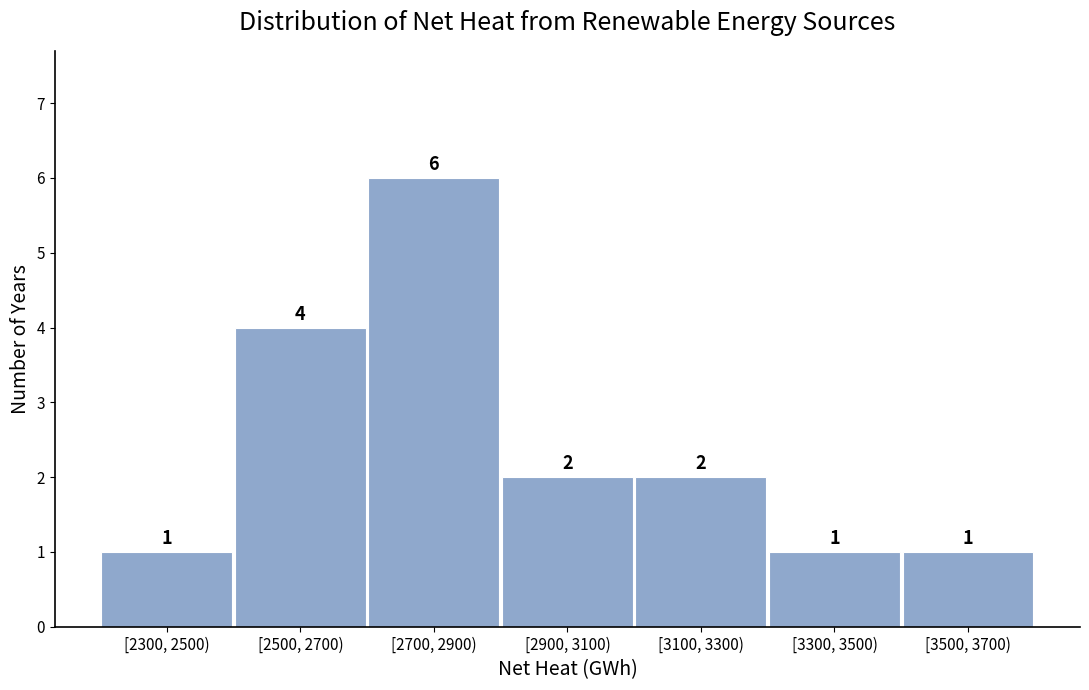

Reading right to left, list all the values displayed in this chart.

1	1	2	2	6	4	1